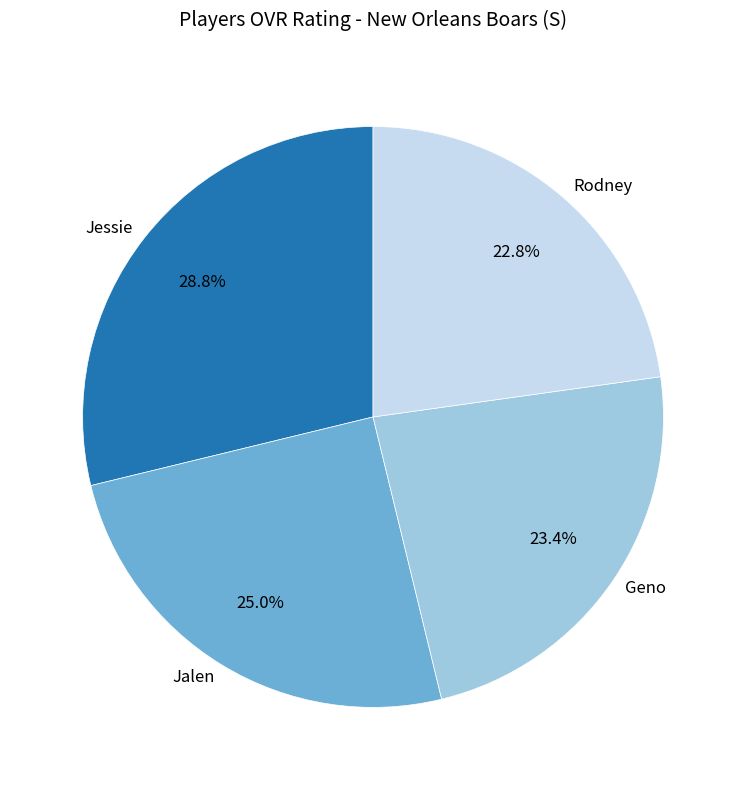

Count the number of slices in the pie.

4